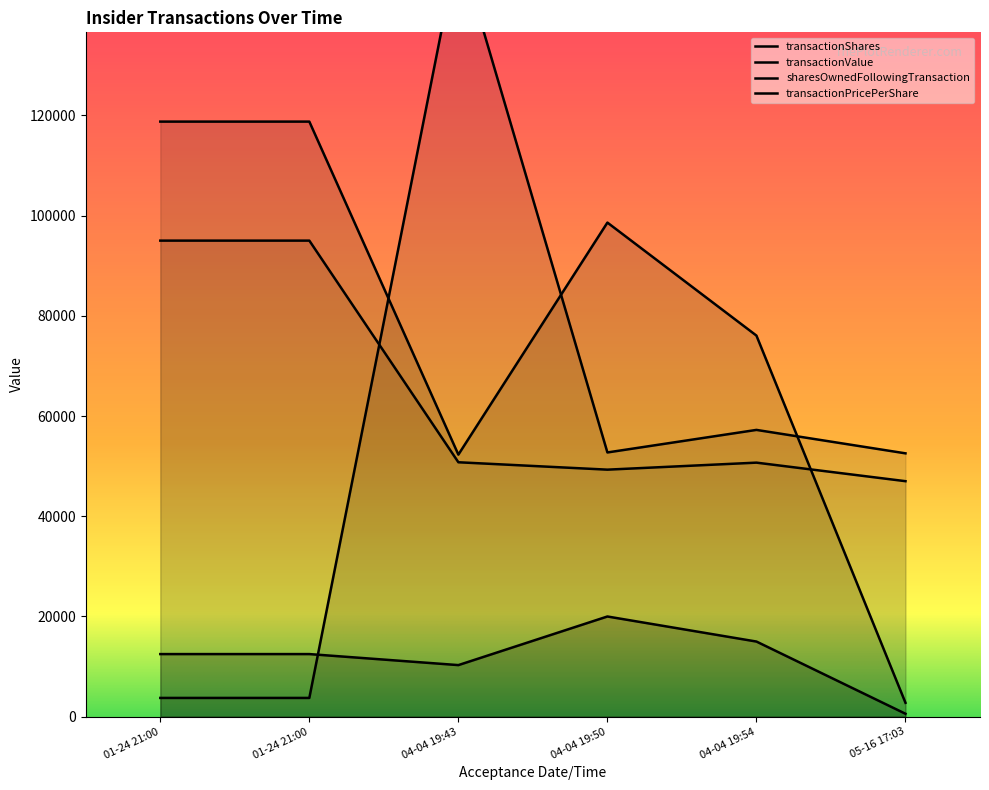

What are all the series names shown in the legend?

transactionShares, transactionPricePerShare, transactionValue, sharesOwnedFollowingTransaction